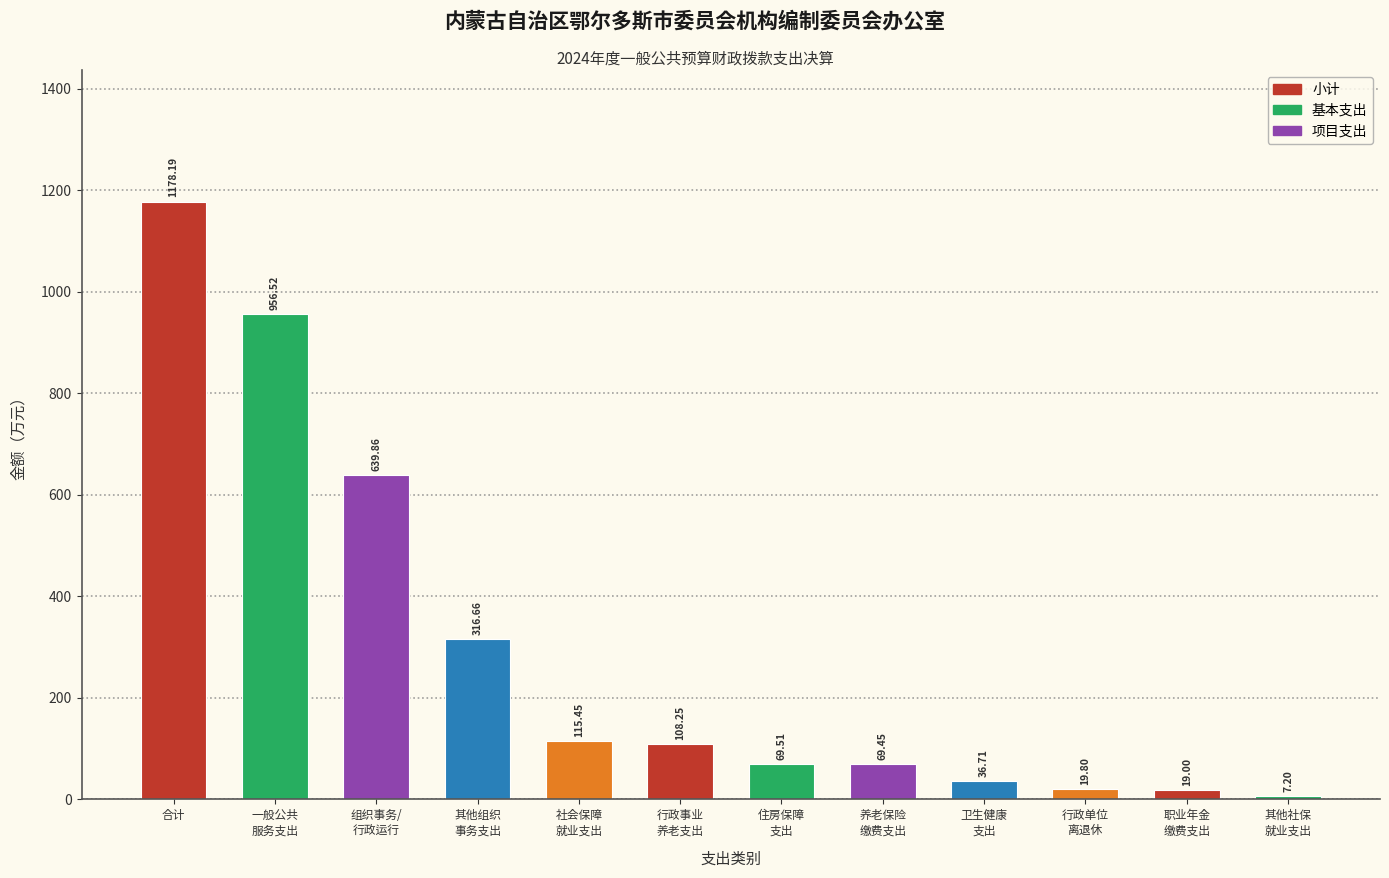

What is the average value?

294.7